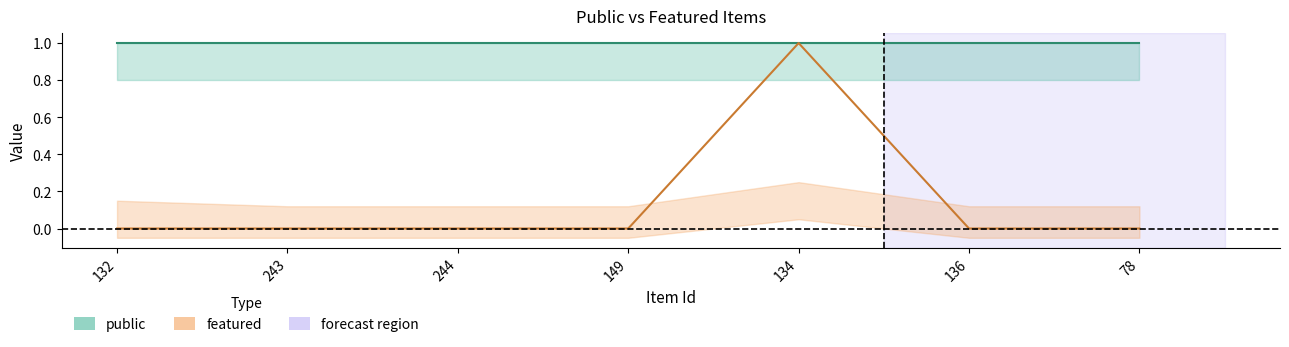

True or false: featured_upper and public cross at least once.

False